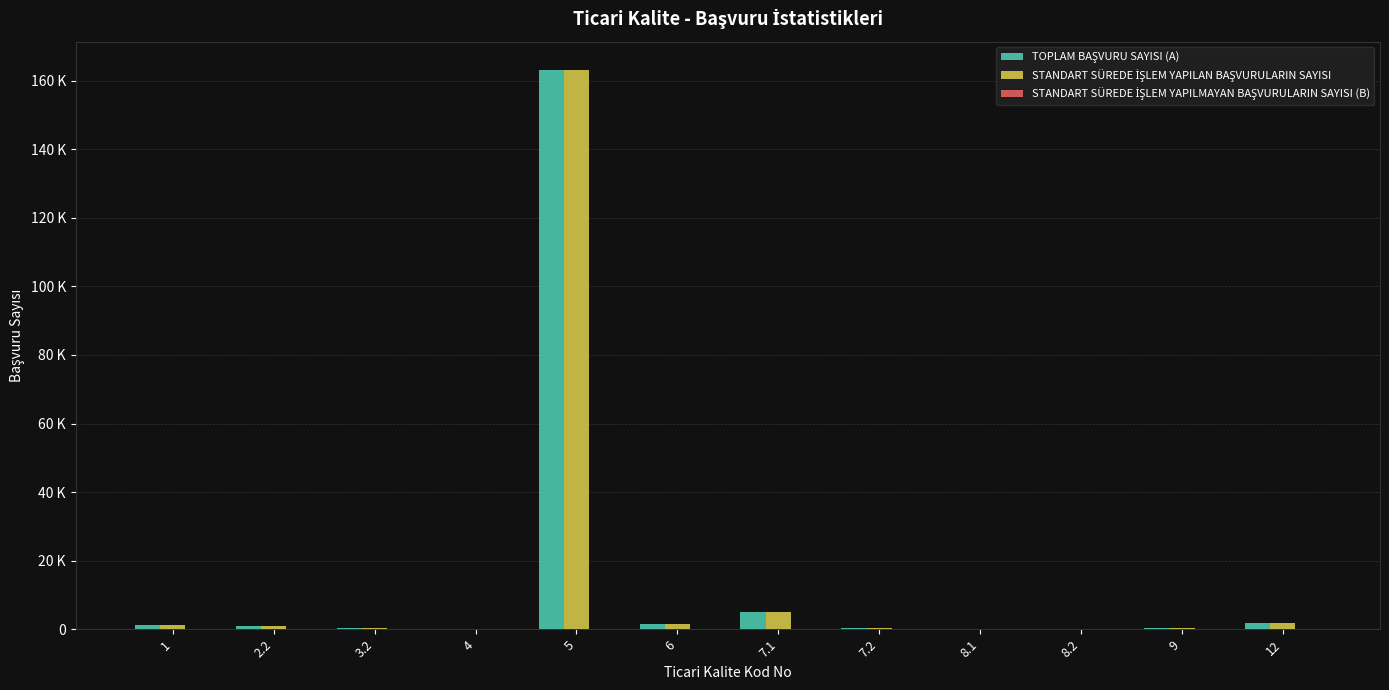

Are the bars grouped side by side (vs. stacked)?

Yes